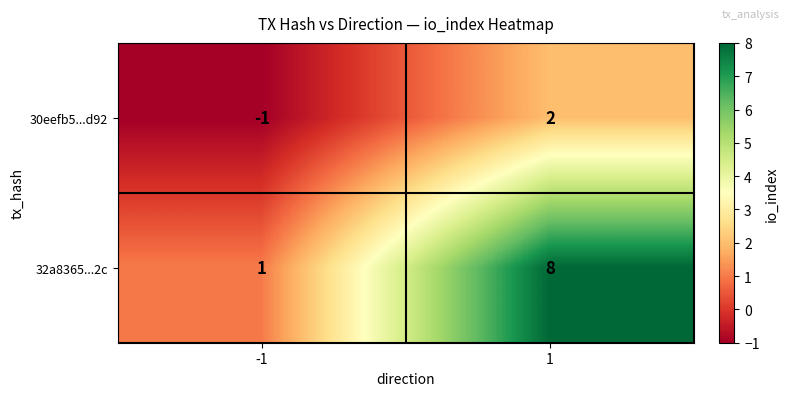

What is the difference between the 32a8365...2c values at 1 and -1?

7